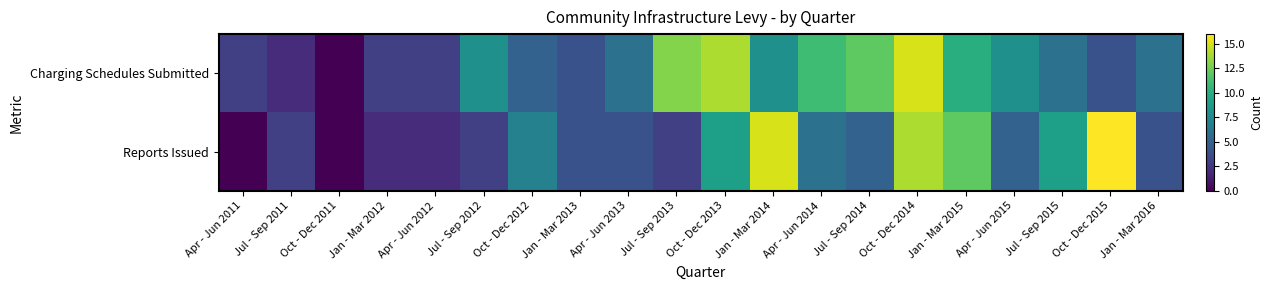

Which series changed the most between Jan - Mar 2014 and Jul - Sep 2014?

Reports Issued